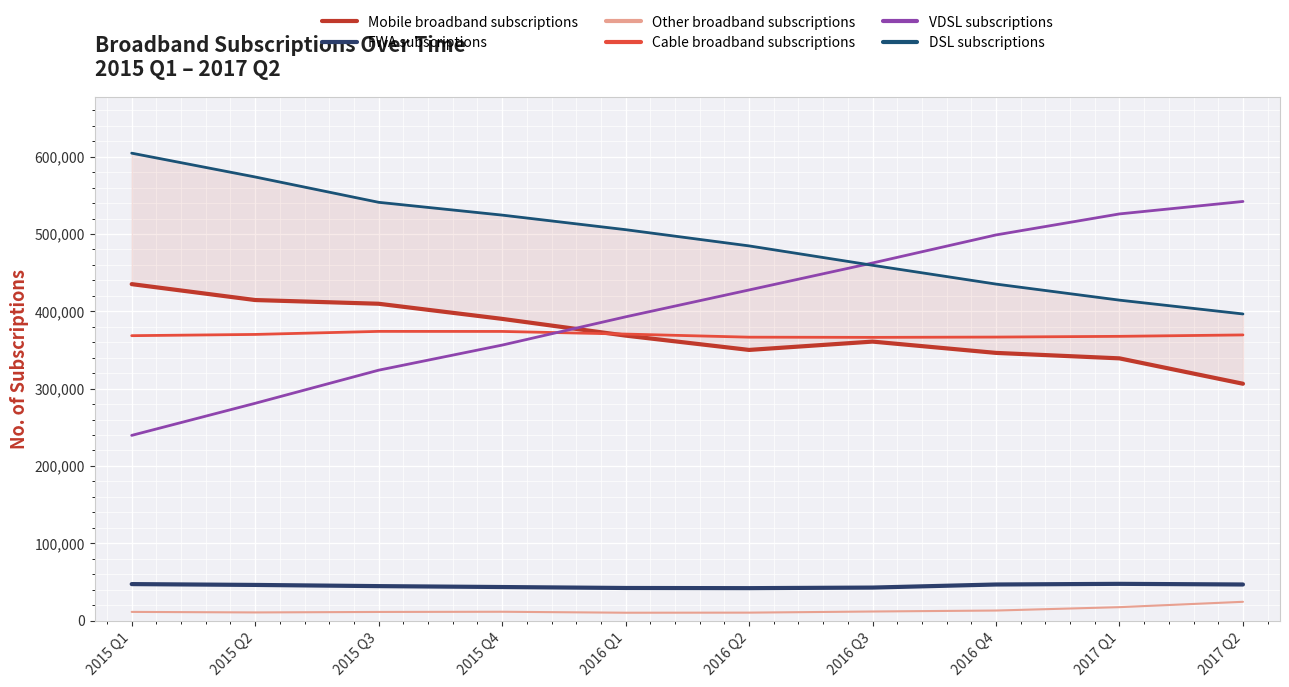

True or false: Other broadband subscriptions and VDSL subscriptions intersect in this chart.

False